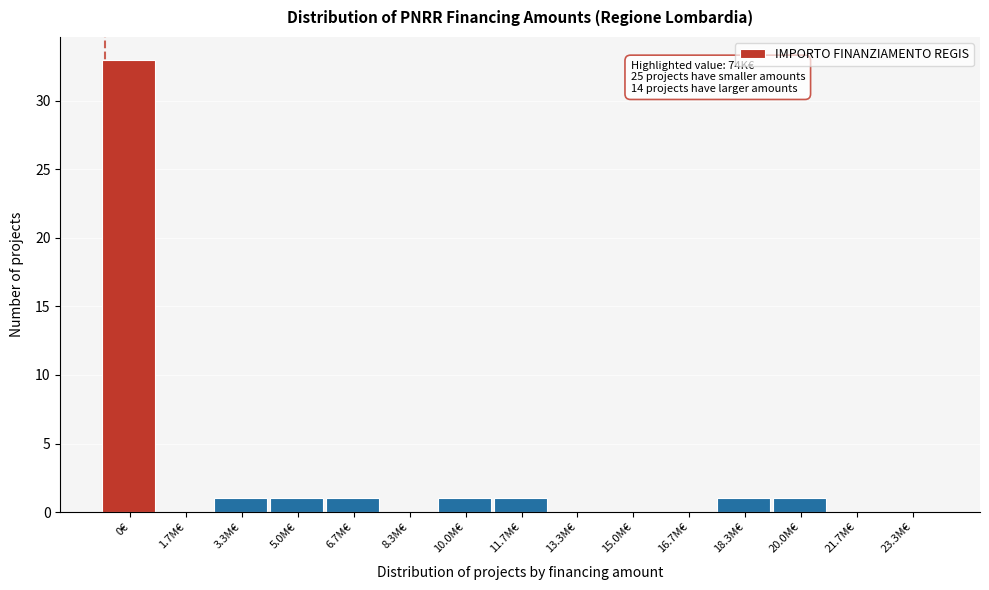

Reading left to right, what are all the values shown in this chart?

0€=33	1.7M€=0	3.3M€=1	5.0M€=1	6.7M€=1	8.3M€=0	10.0M€=1	11.7M€=1	13.3M€=0	15.0M€=0	16.7M€=0	18.3M€=1	20.0M€=1	21.7M€=0	23.3M€=0